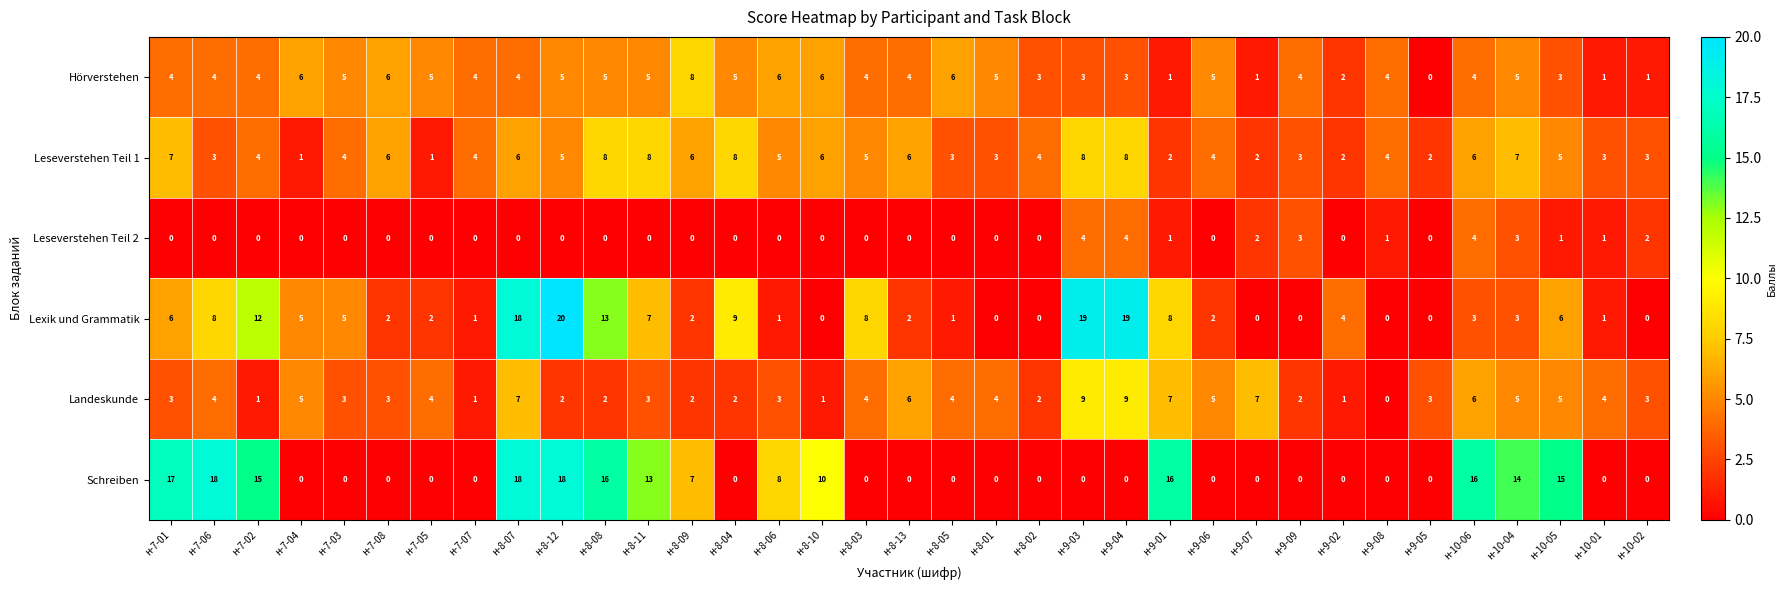

At which category is the sum across all series the highest?

н-8-07